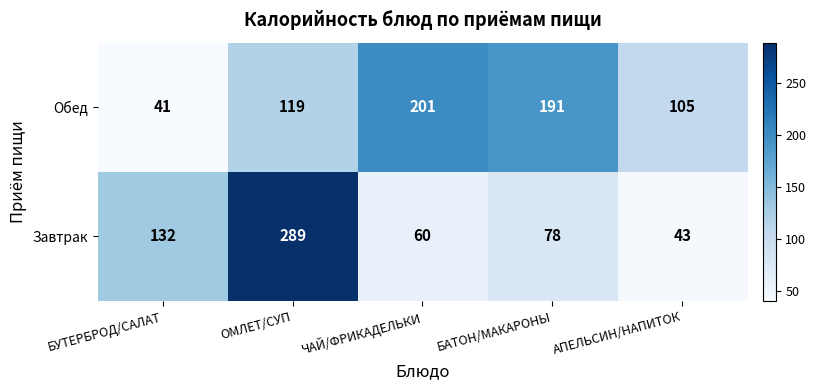

Which series has the widest spread of values?

Завтрак